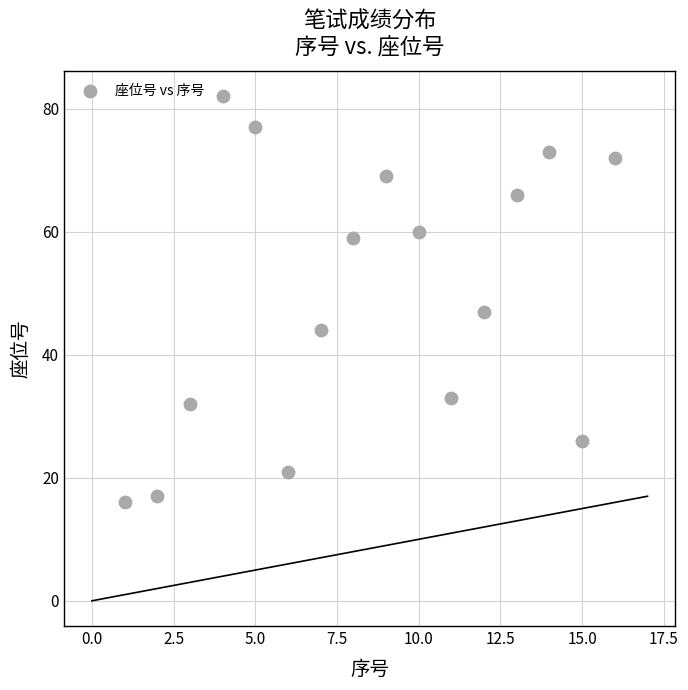

What Y value in the scatter plot is closest to 49?

47